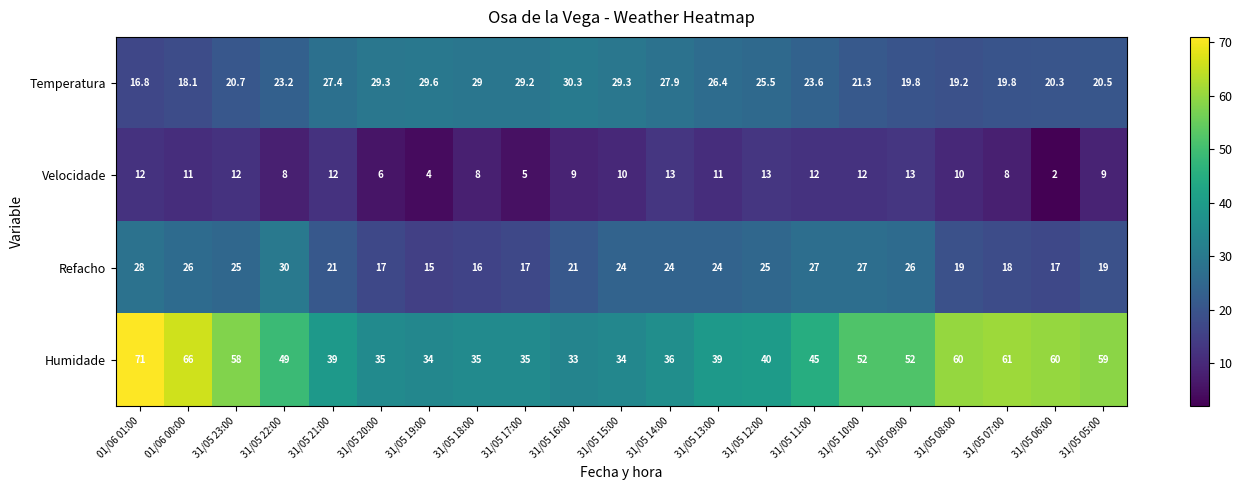

Which series has the largest total across all categories?

Humidade